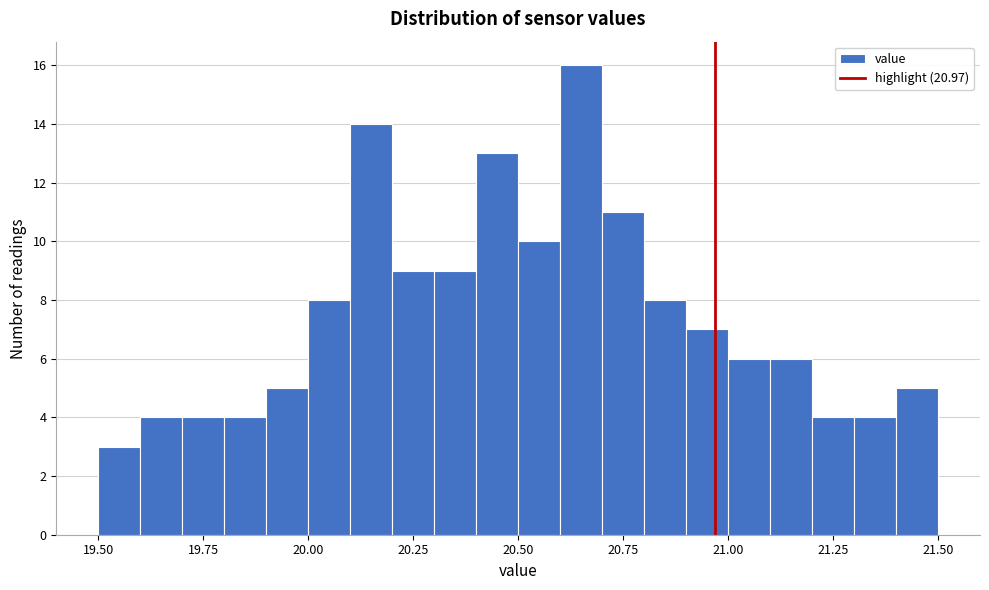

Around what value on the x-axis is the tallest bar? Give the approximate position of its centre, as read against the axis.

20.65